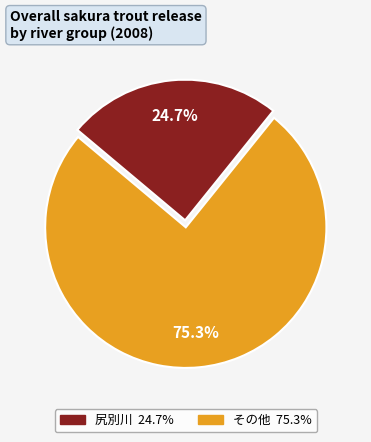

Is there any slice that represents more than half of the pie?

Yes